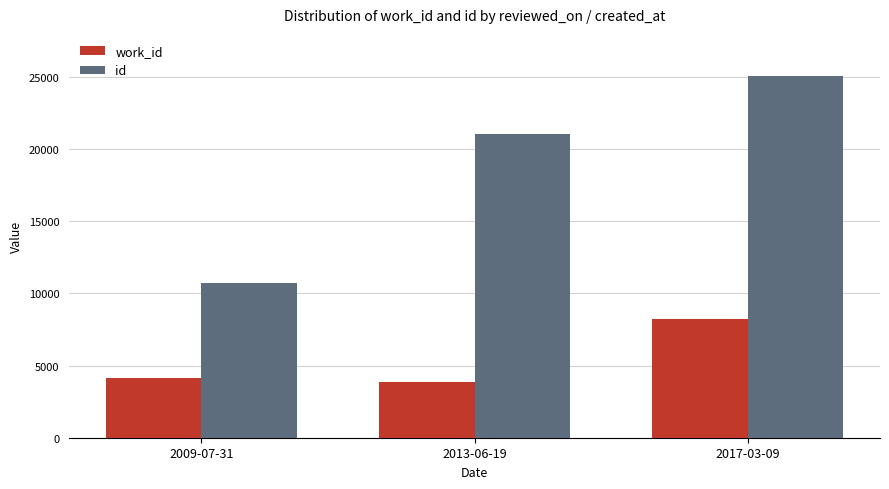

Reading right to left, transcribe all the data shown in this chart.

work_id: 2017-03-09=8210	2013-06-19=3876	2009-07-31=4153
id: 2017-03-09=25055	2013-06-19=21028	2009-07-31=10720